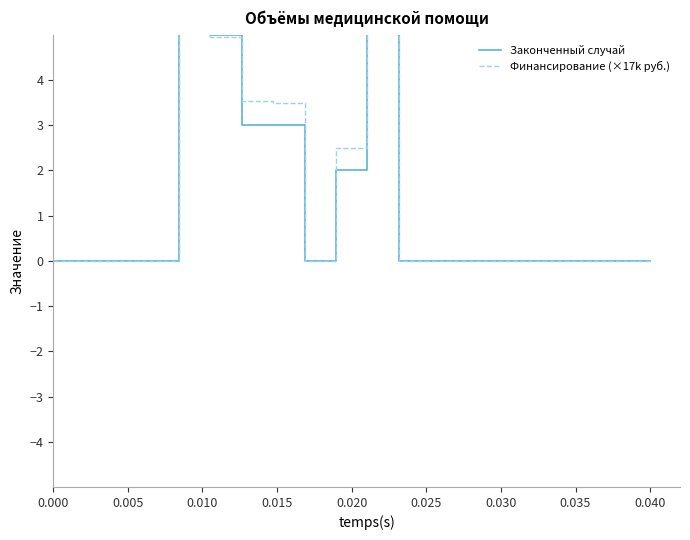

The Финансирование (×17k руб.) series shows 0.0 at 0.040. True or false?

True